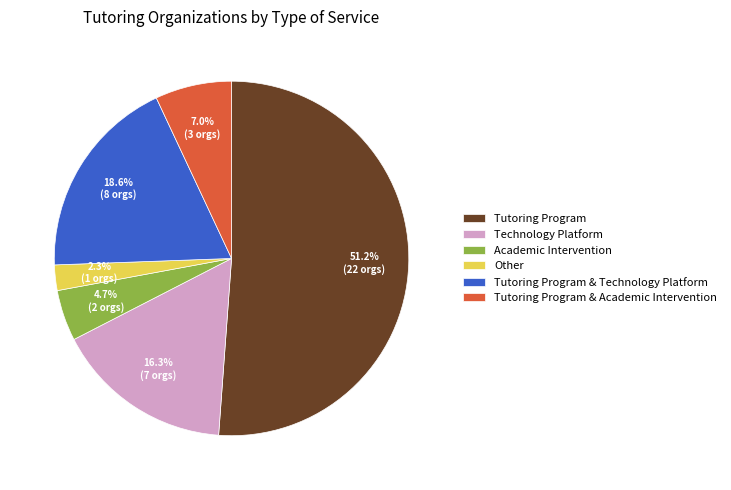

Which has a higher value, Tutoring Program or Academic Intervention?

Tutoring Program